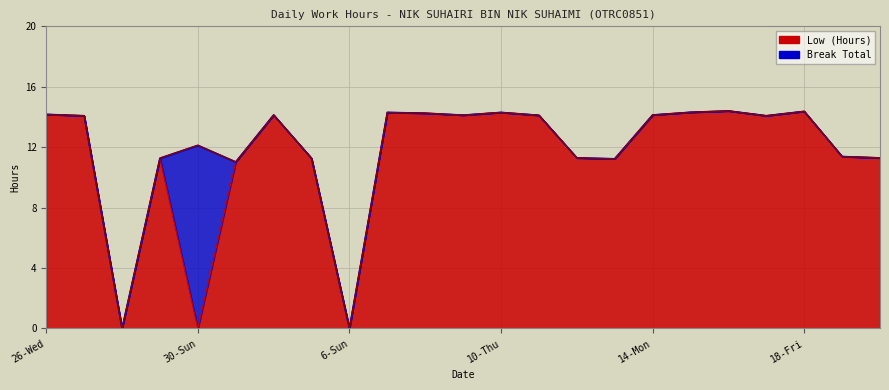

Reading left to right, extract all data points from this chart.

14.2	14.1	0.0	11.3	0.0	11.0	14.1	11.3	0.0	14.3	14.2	14.1	14.3	14.1	11.3	11.2	14.1	14.3	14.4	14.1	14.4	11.4	11.3